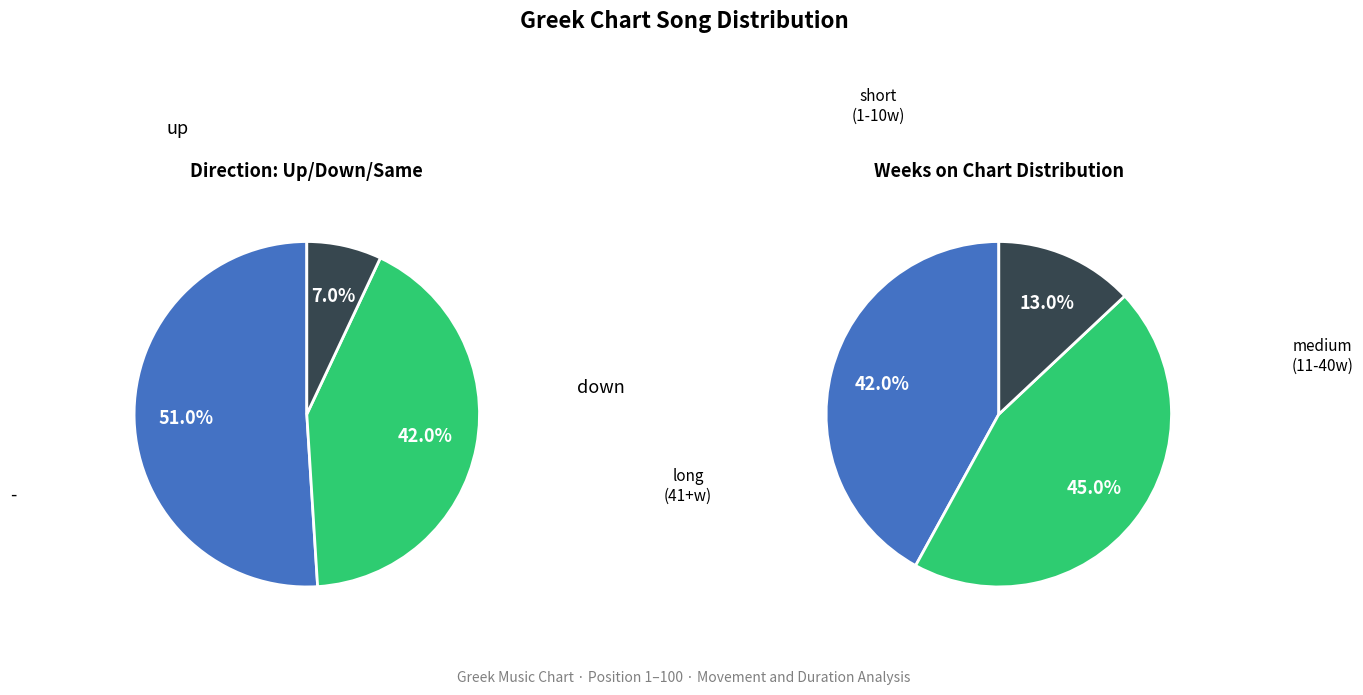

What percentage is the up slice, to the nearest percent?

51%